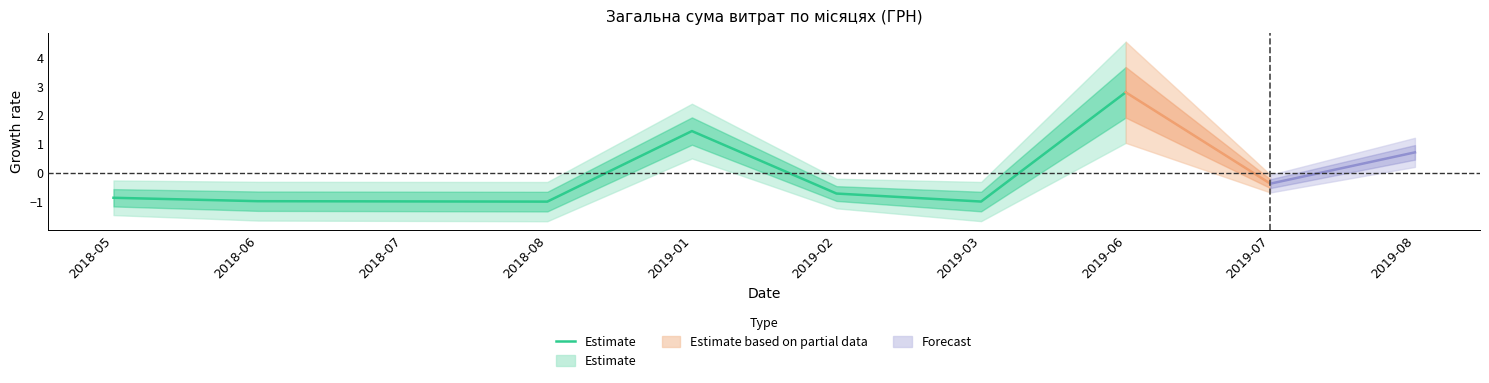

Reading right to left, what are all the values shown in this chart?

2.8	-1.0	-0.7	1.4	-1.0	-1.0	-1.0	-0.9